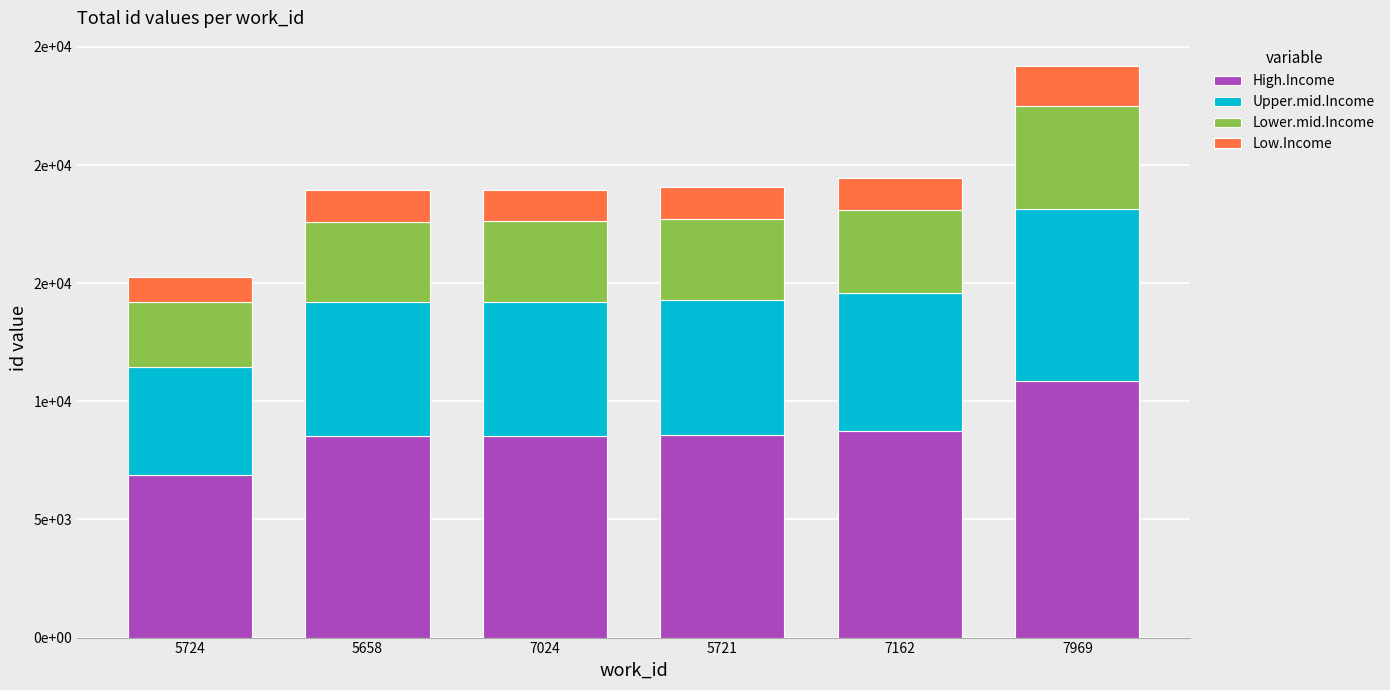

At how many categories does at least one series exceed 4229?

6